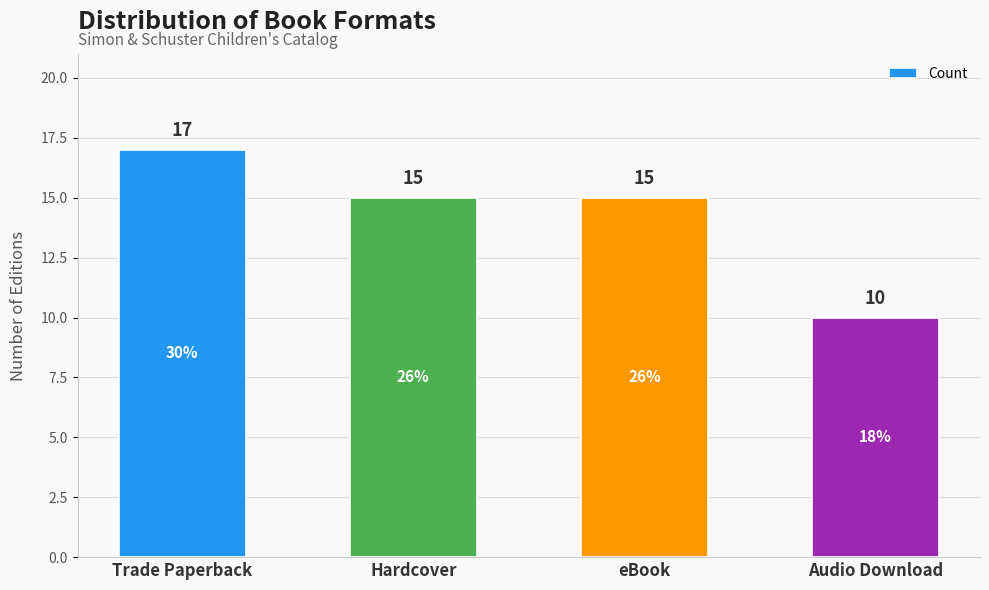

Reading left to right, transcribe all the data shown in this chart.

17	15	15	10